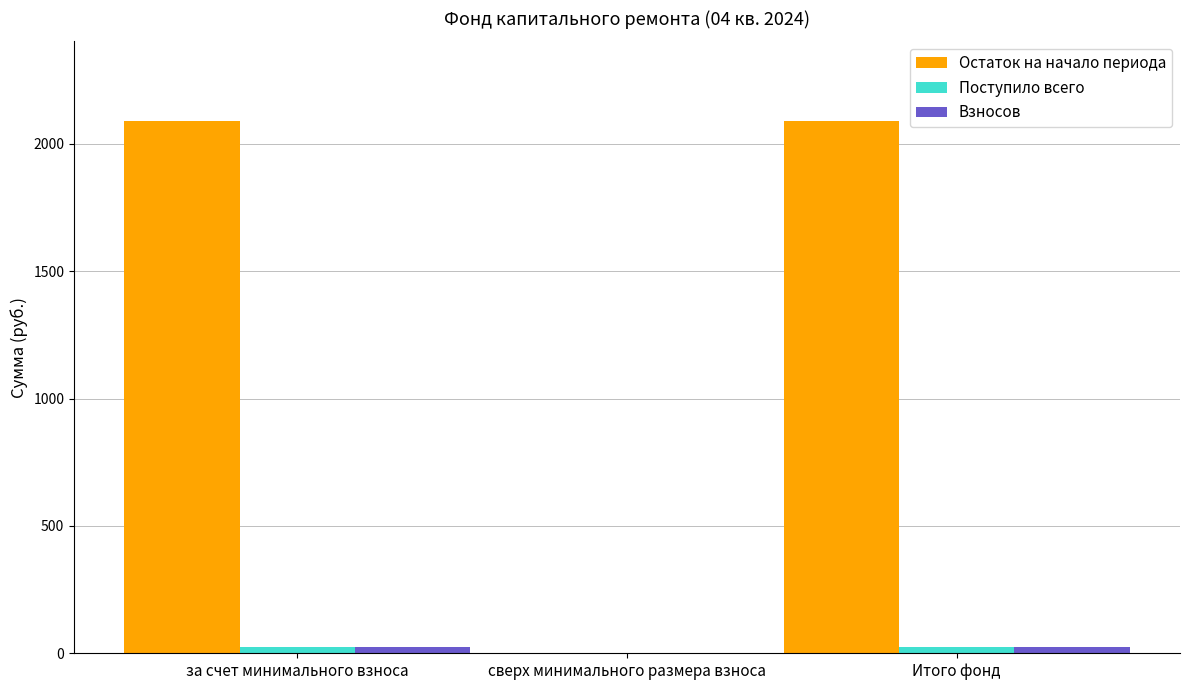

Which series has the largest total across all categories?

Остаток на начало периода